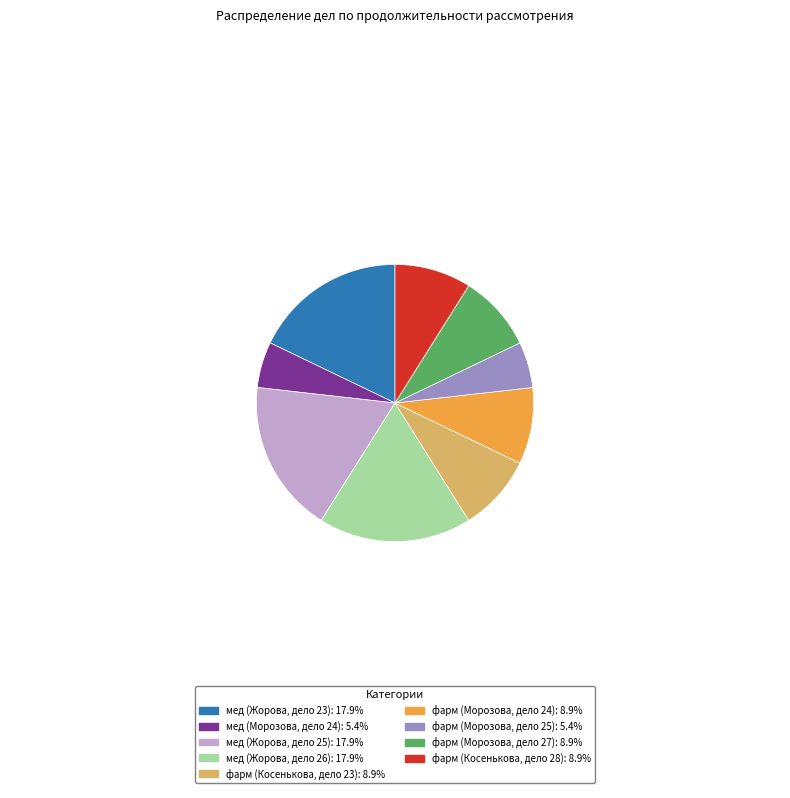

Count the number of slices in the pie.

9